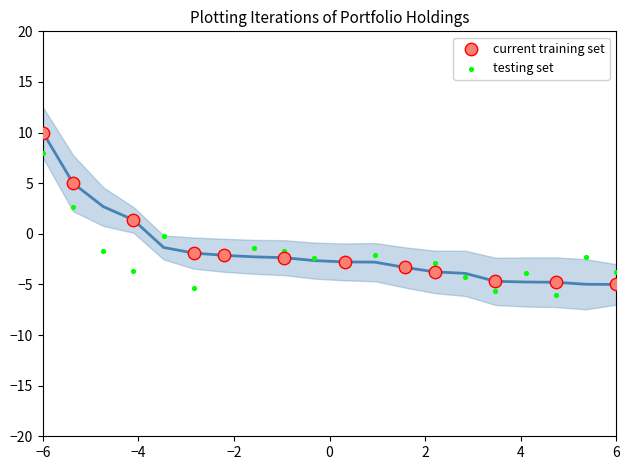

Which series reaches the minimum Y coordinate?

testing set